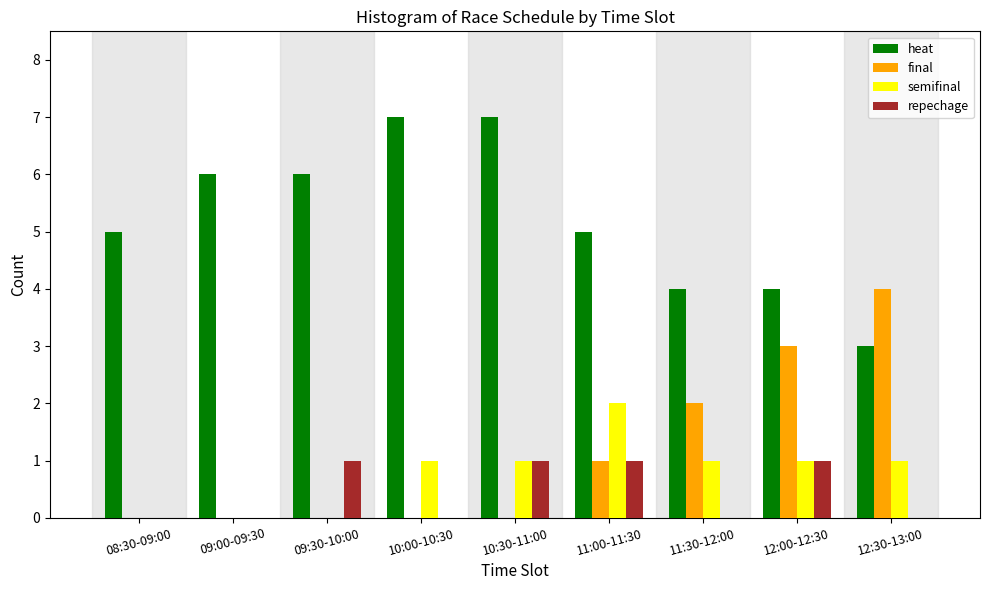

The value of semifinal at 09:30-10:00 is 0. True or false?

True